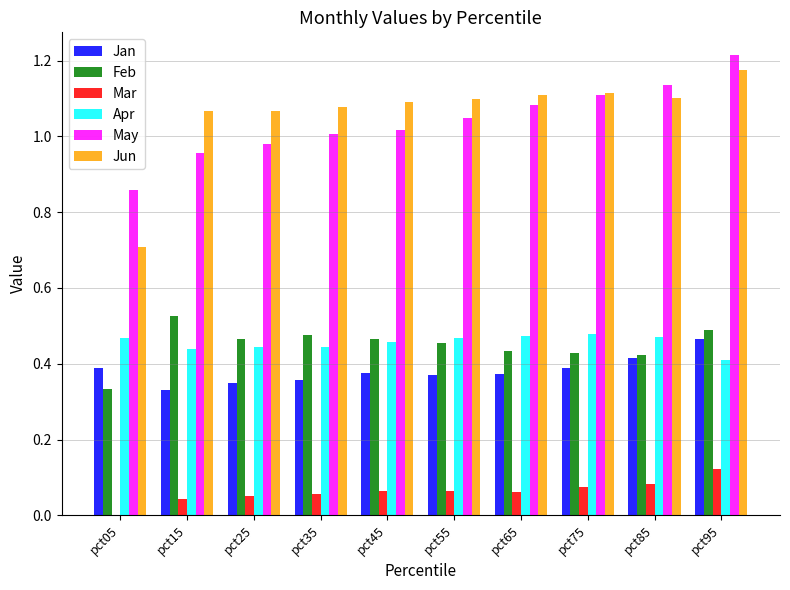

Which series has the widest spread of values?

Jun